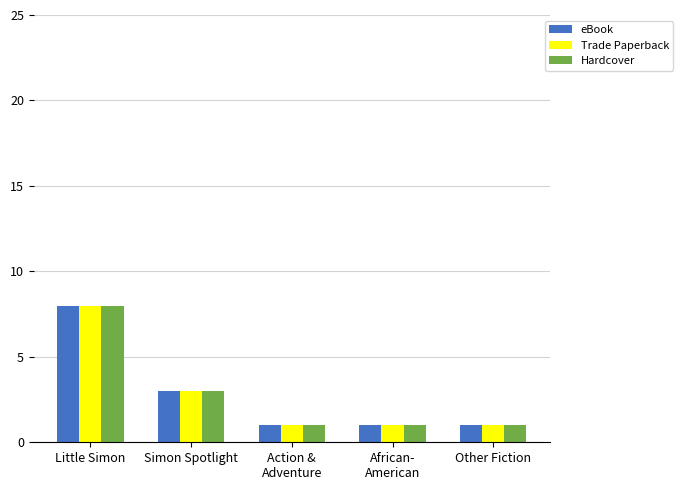

How many bars are there in each group?

3